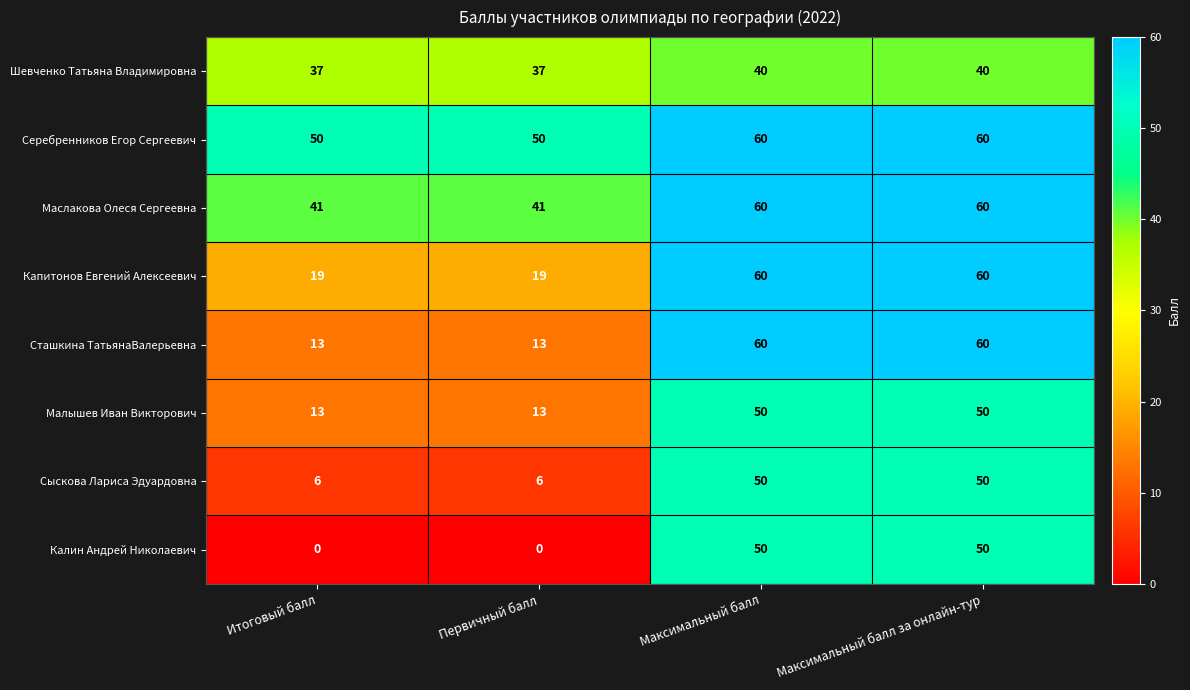

What is the difference between the Малышев Иван Викторович values at Итоговый балл and Максимальный балл за онлайн-тур?

37